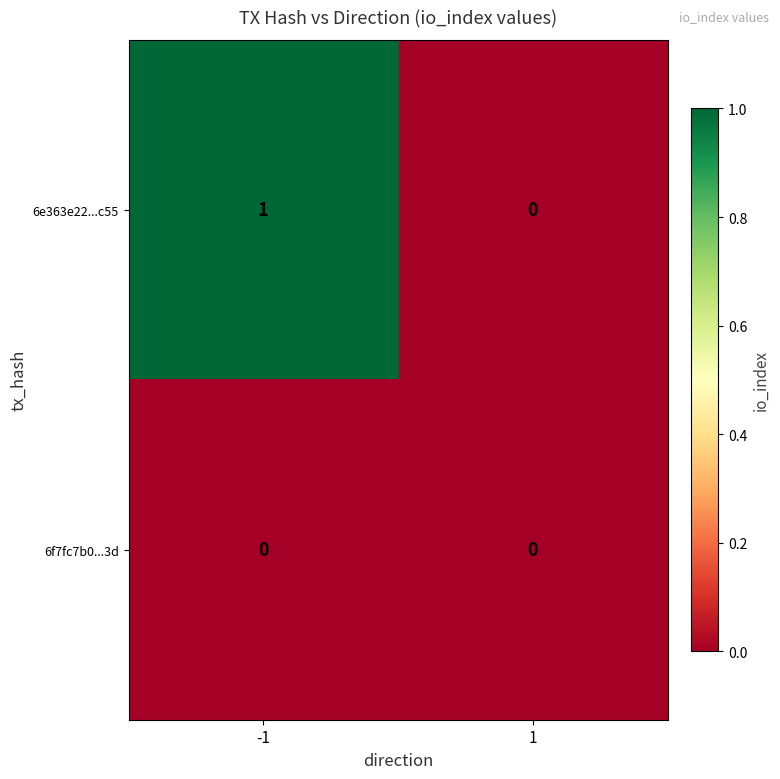

Between -1 and 1, which series saw the biggest shift?

6e363e22...c55